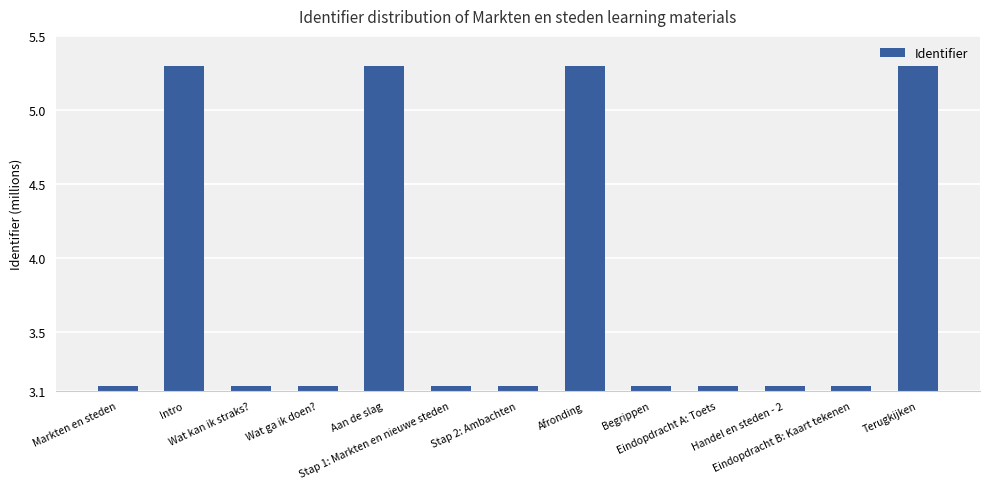

What is the difference between the maximum and second lowest values?

2.2